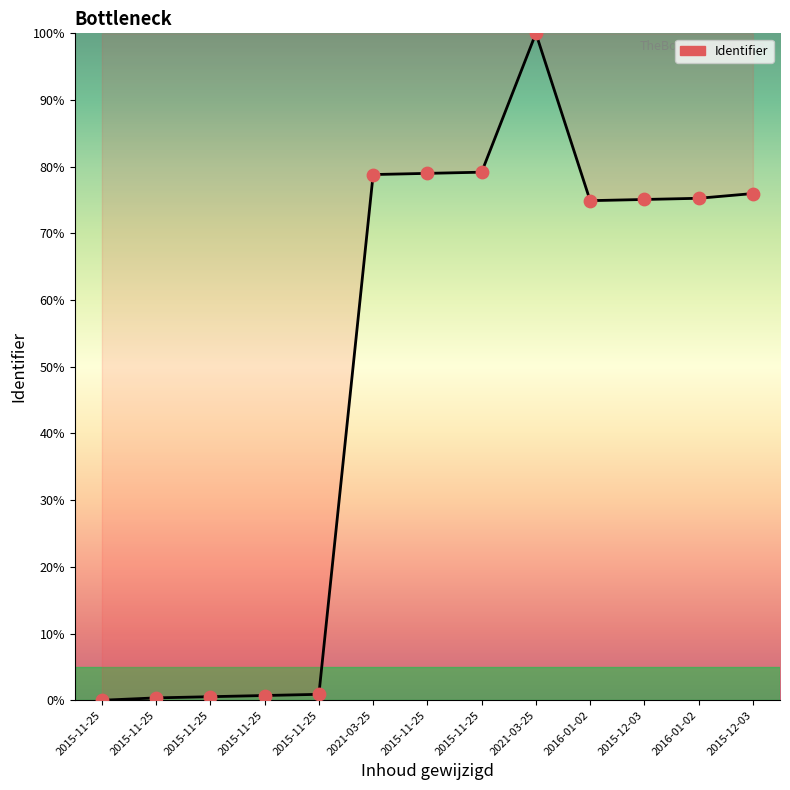

What is the change in value from 2015-11-25 to 2015-12-03?

+75.1